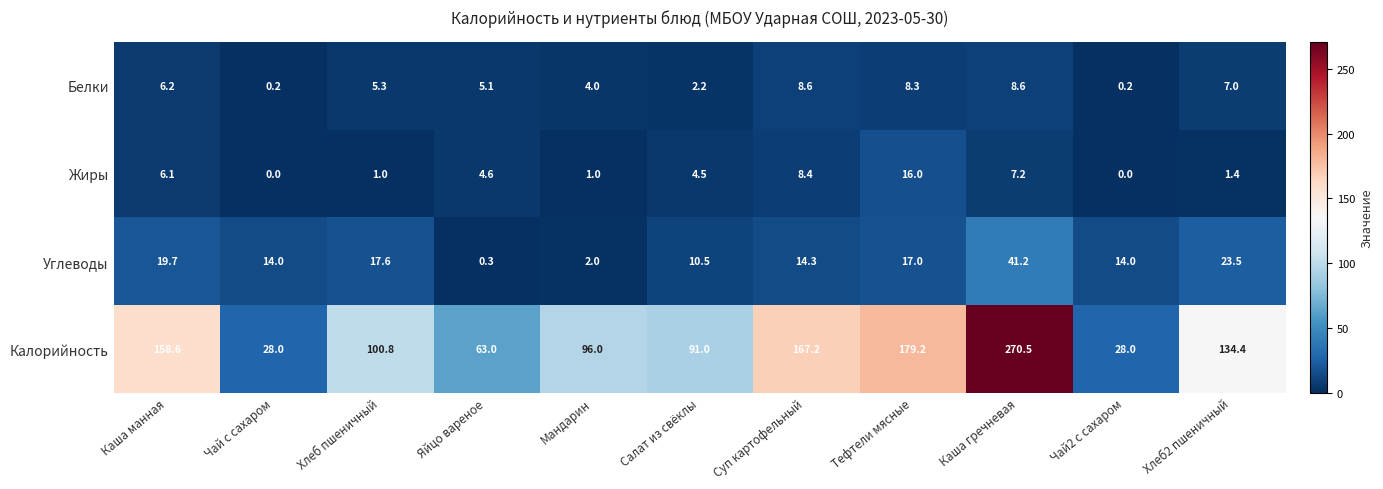

What is the difference between the highest and lowest values at Каша манная?

152.5